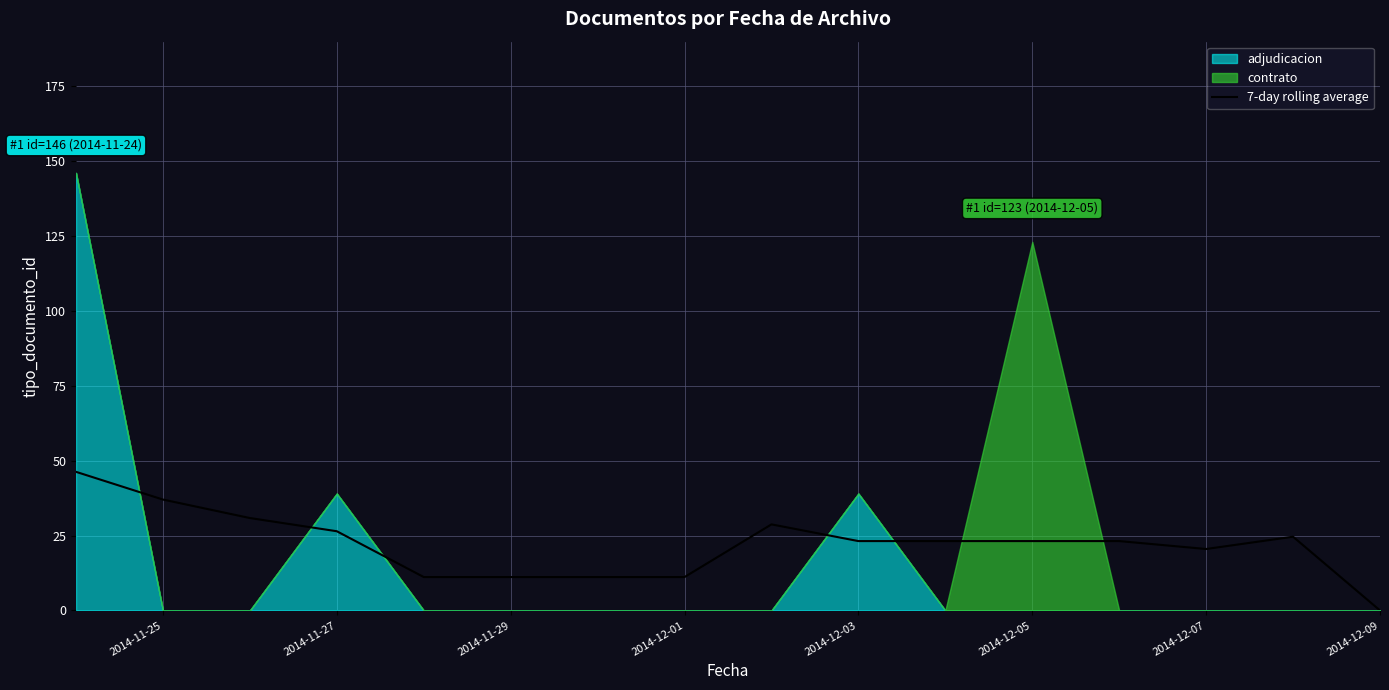

Is it true that 7-day rolling average equals 23.1 at 2014-12-05?

True